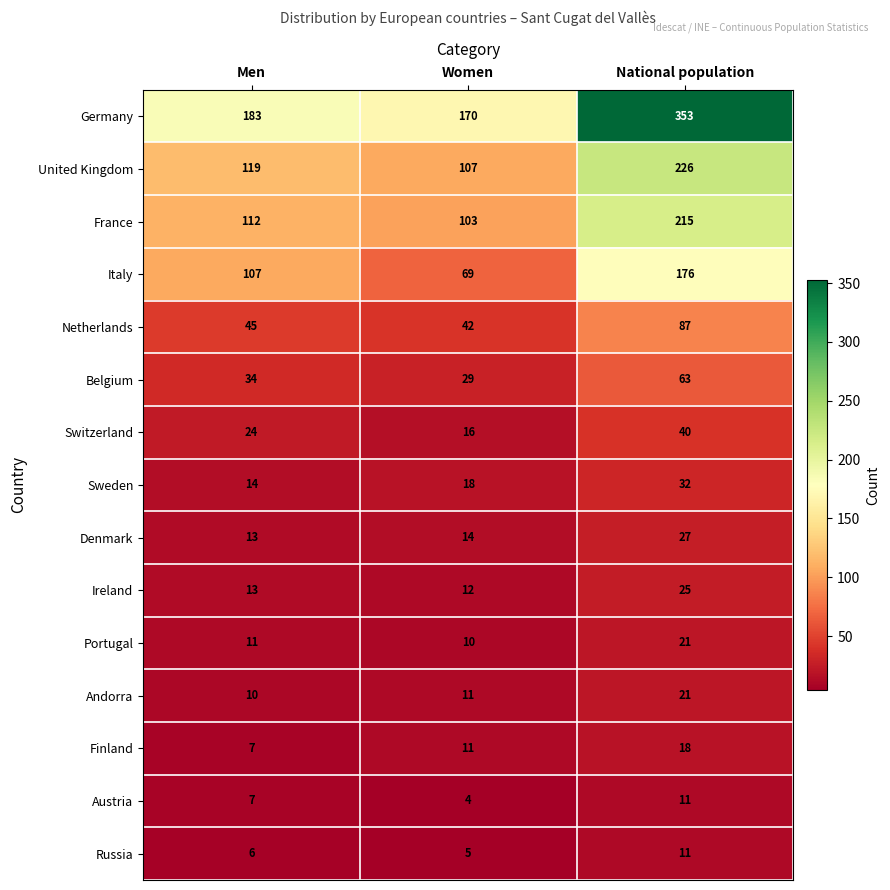

What is the smallest value displayed?

4